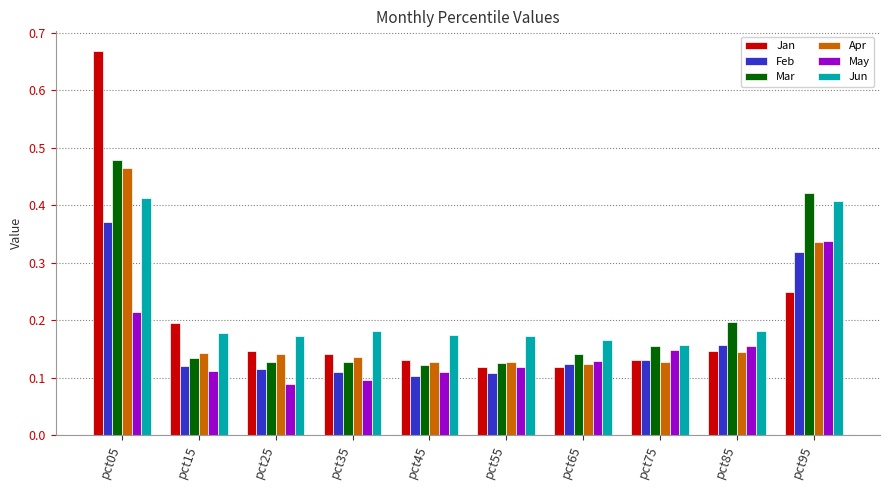

Which series has the widest spread of values?

Jan